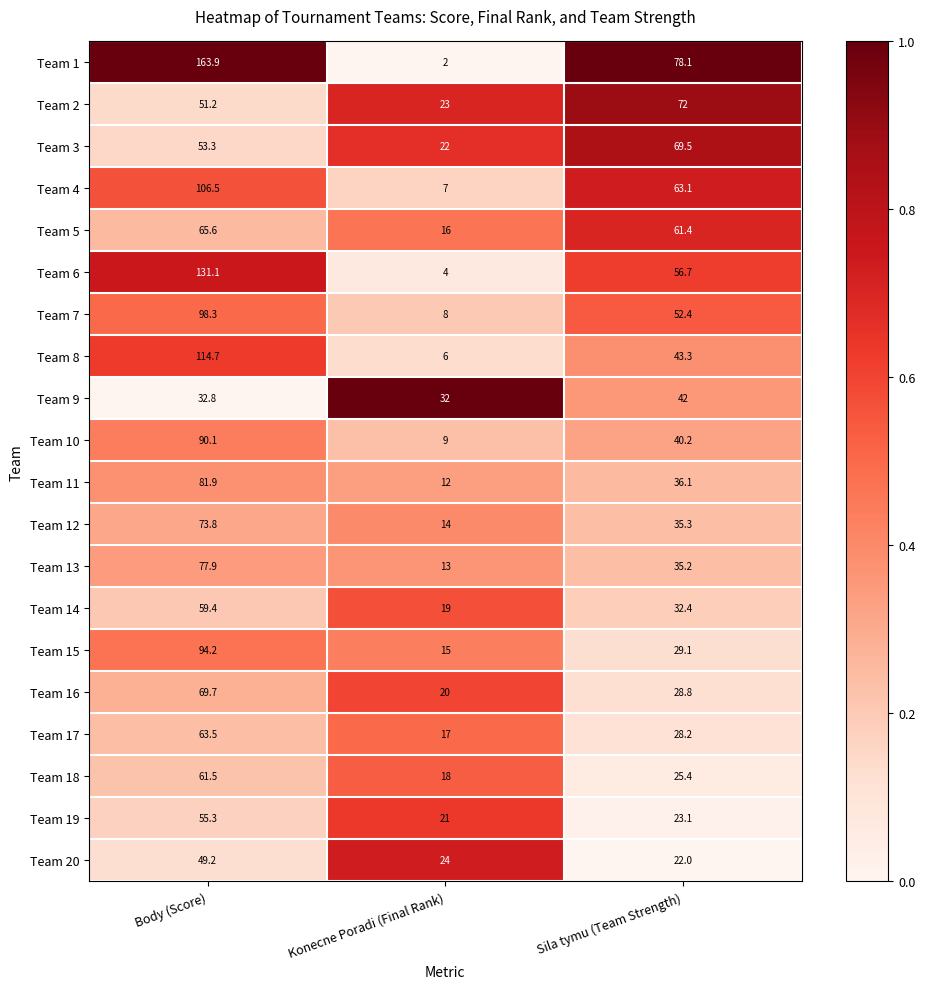

Where is Team 18 nearest to the value 39?

Sila tymu (Team Strength)